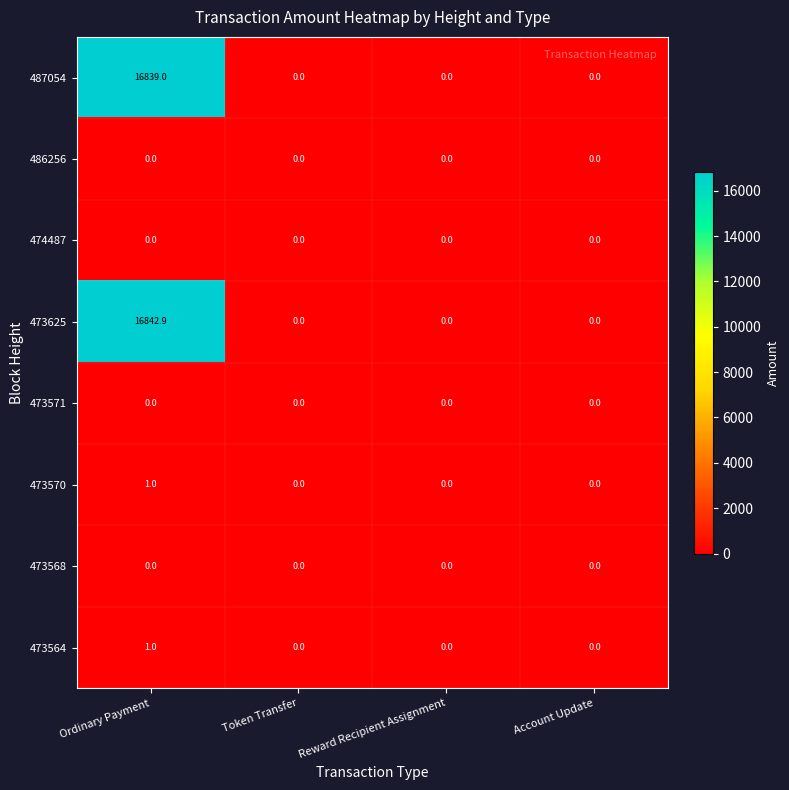

Which label corresponds to the largest value in the chart?

Ordinary Payment